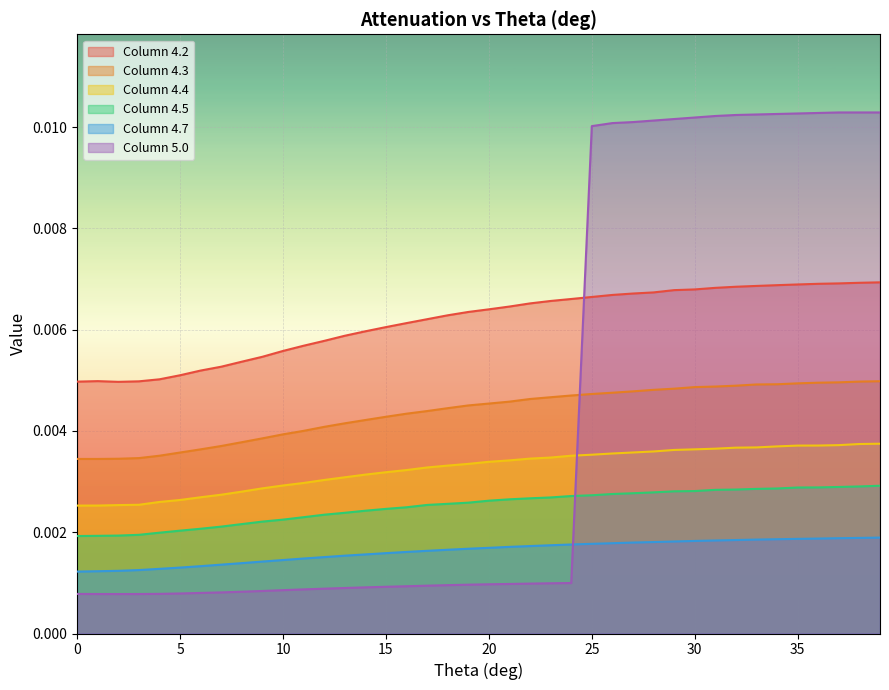

How many lines are shown in the chart?

6